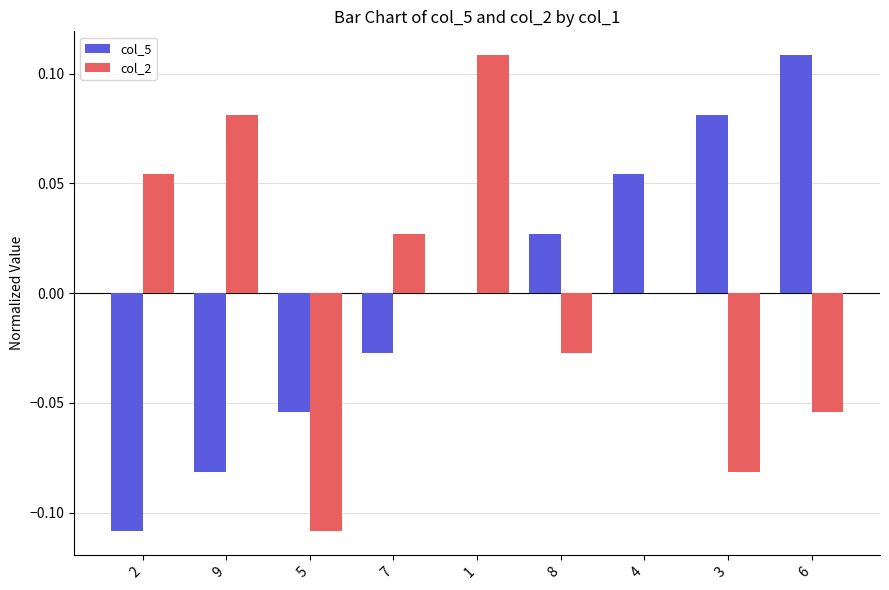

At which label does col_5 reach its peak?

6